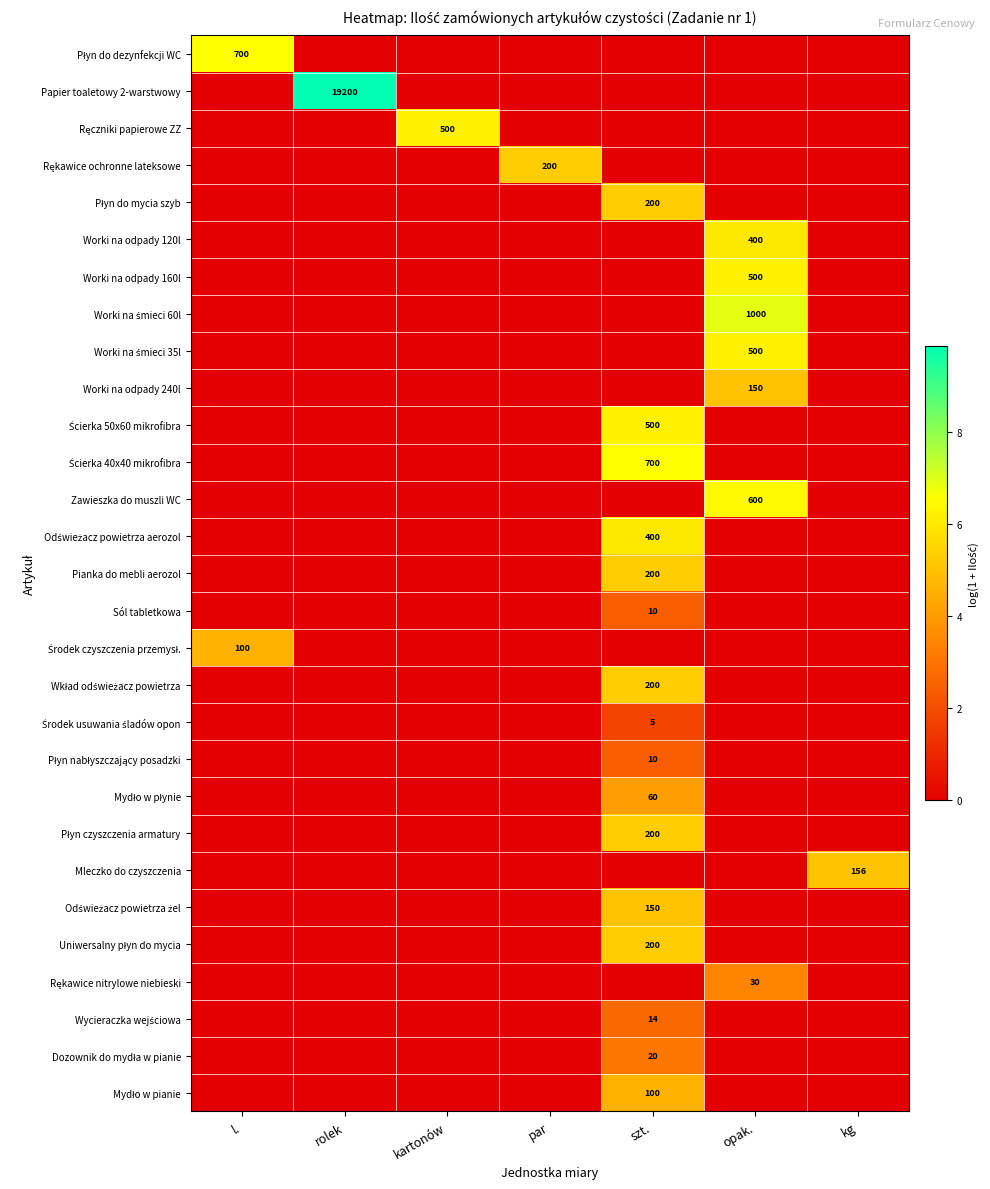

At how many categories does at least one series exceed 4?

7